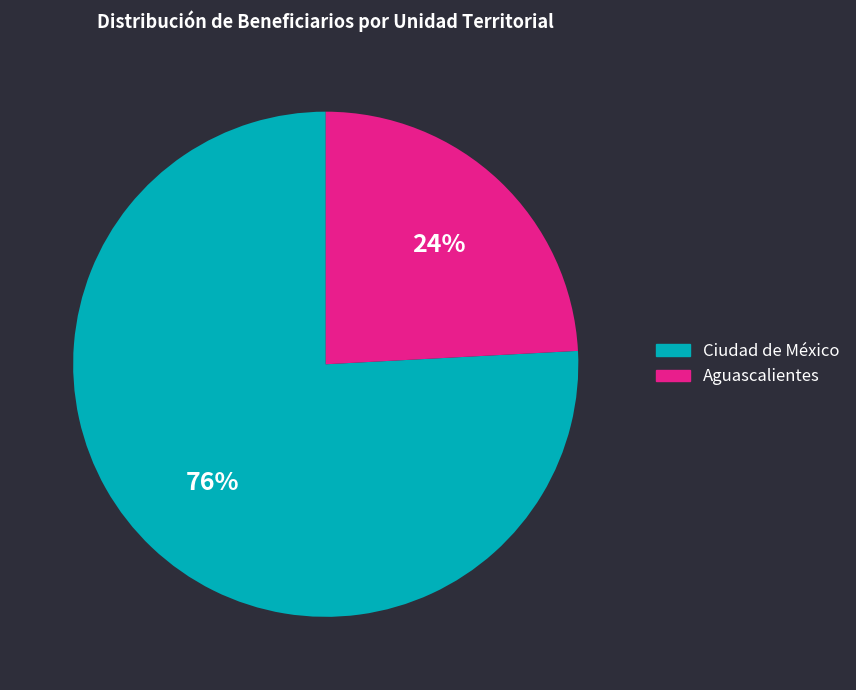

Combined, do Ciudad de México and Aguascalientes account for over 50%?

Yes